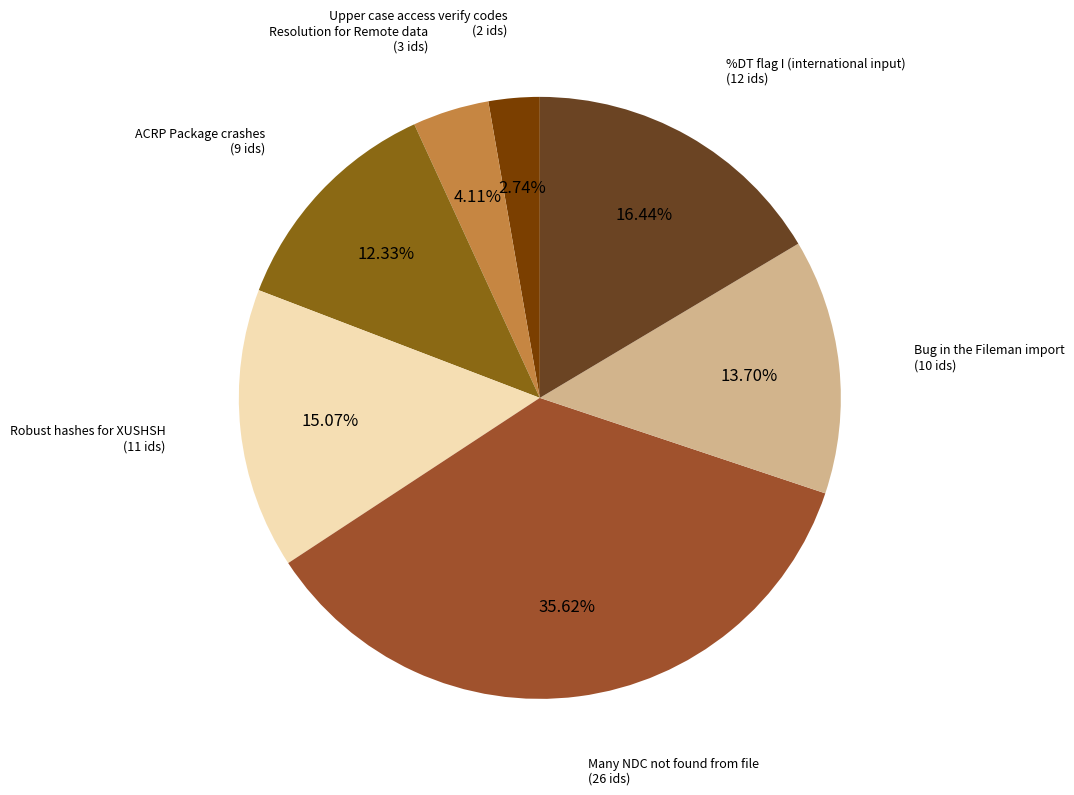

What is the smallest slice in the pie chart?

Upper case access verify codes